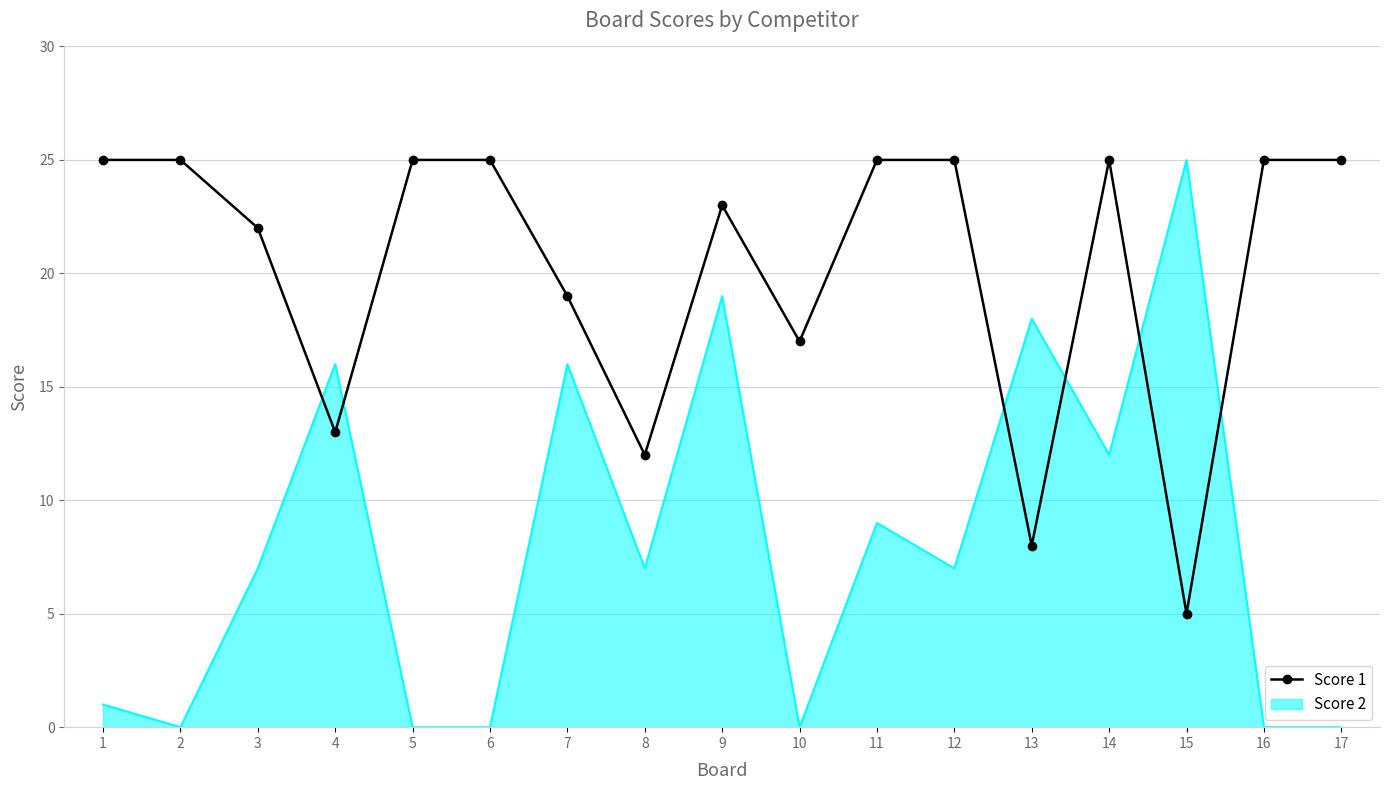

Between 15 and 16, which series saw the biggest shift?

Score 2